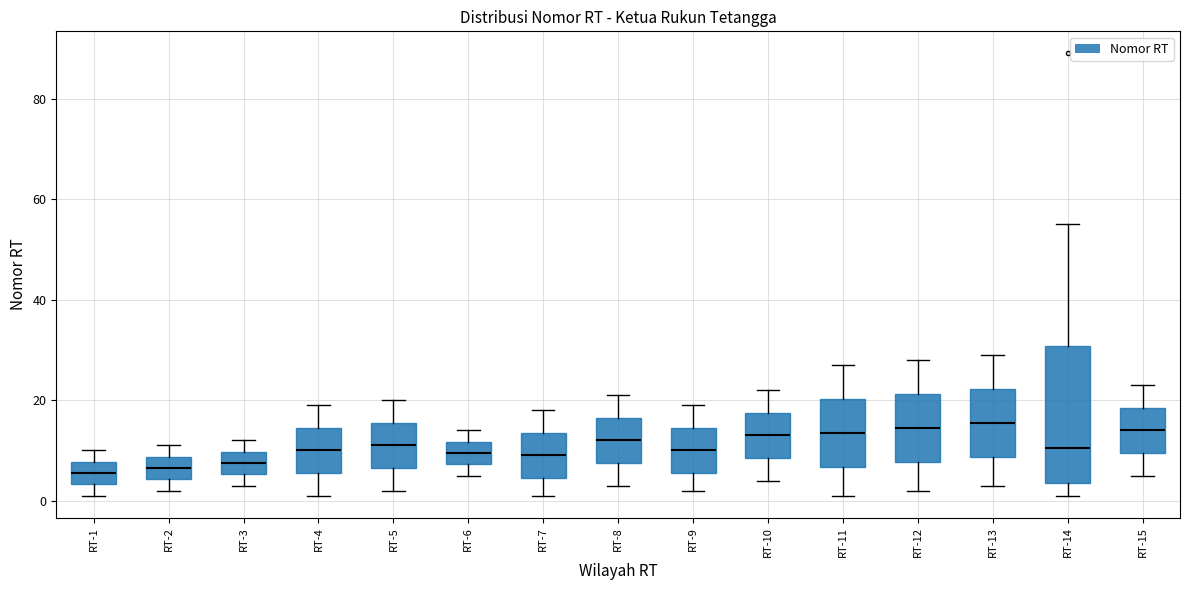

Where does the upper whisker of the box for RT-5 end on the y-axis? The values are not printed on the chart, so give them approximately, as read against the axis.

20